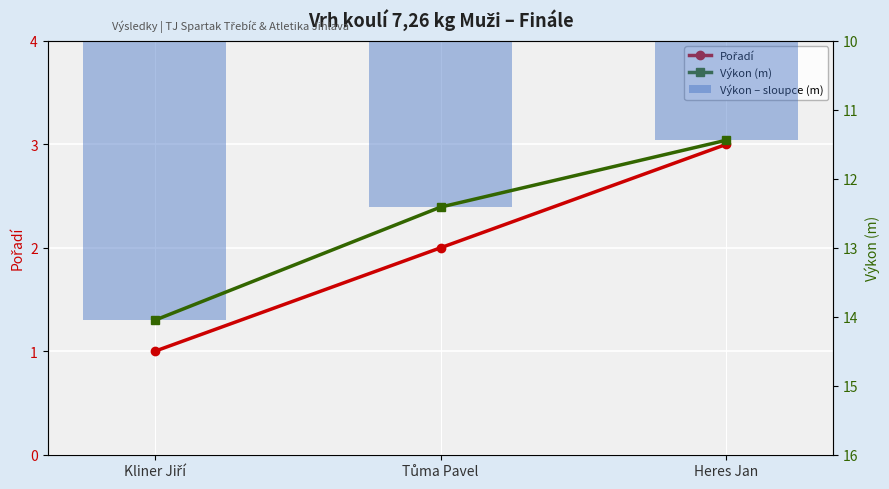

What is the total value across all series at Heres Jan?

25.9